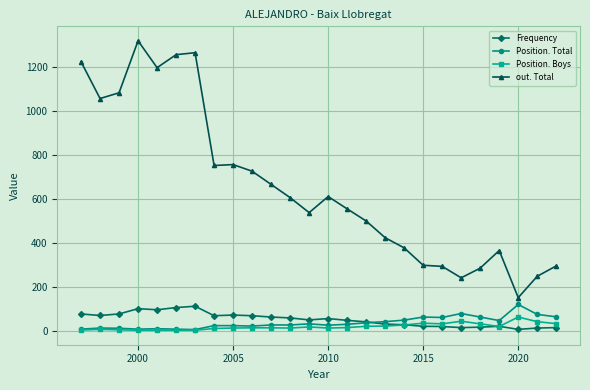

What are all the series names shown in the legend?

Frequency, Position. Total, Position. Boys, out. Total